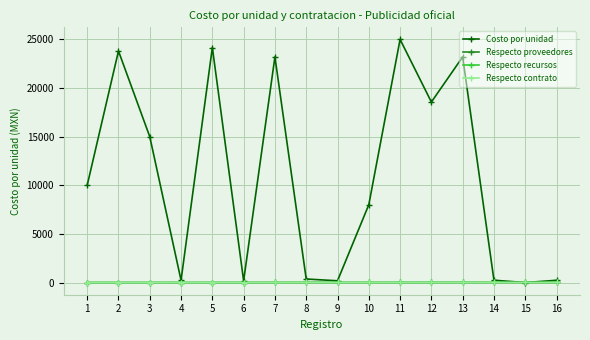

List the series in order of their peak value, highest first.

Costo por unidad, Respecto proveedores, Respecto recursos, Respecto contrato